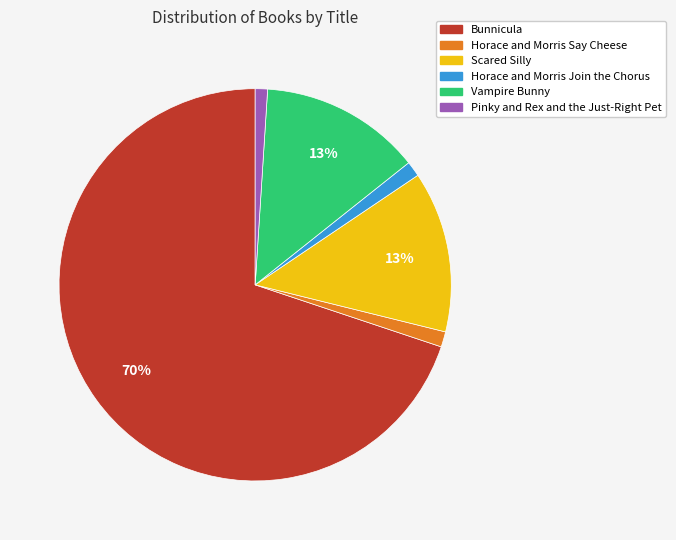

Is there a majority slice in this chart?

Yes